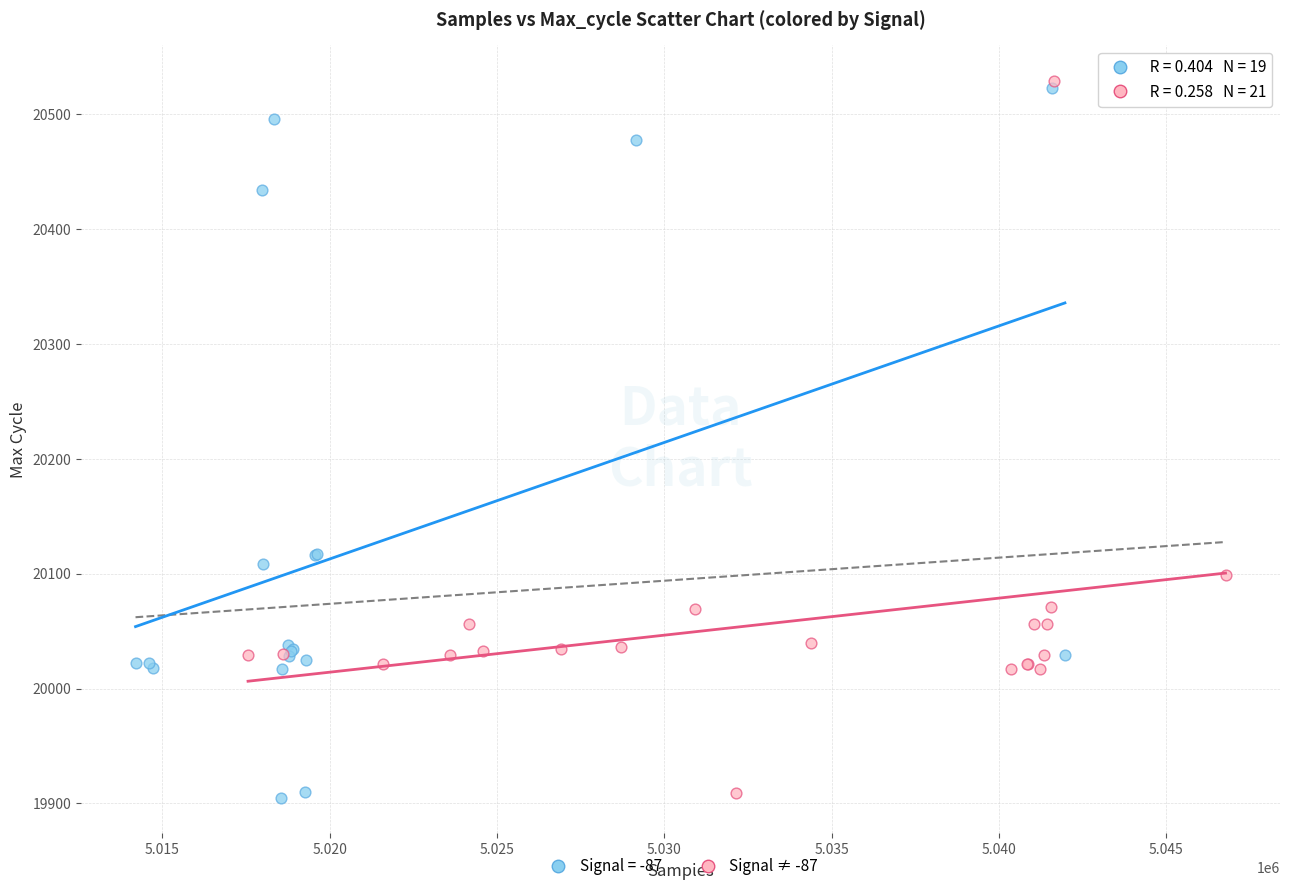

What are all the series names shown in the legend?

Signal = -87, Signal ≠ -87